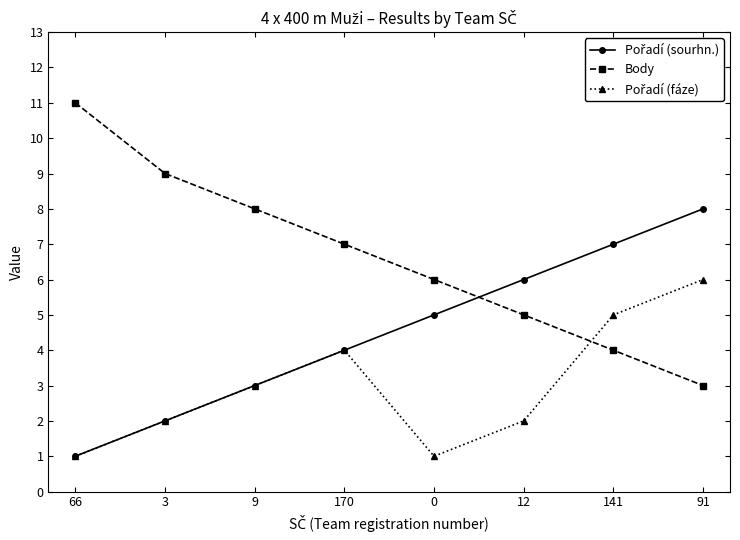

What value does the Body series have at 66?

11